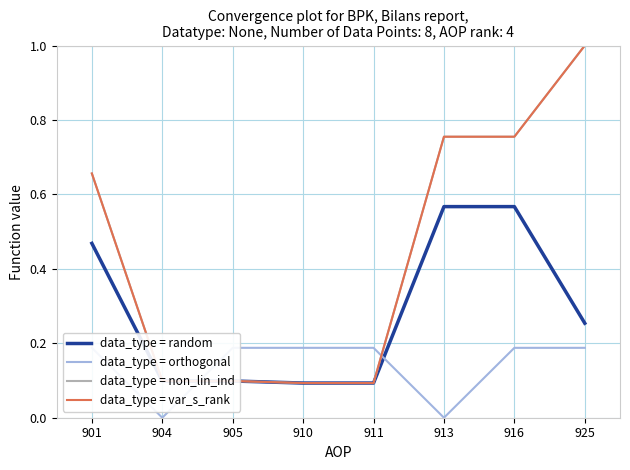

Does the chart display data point markers on the line(s)?

No